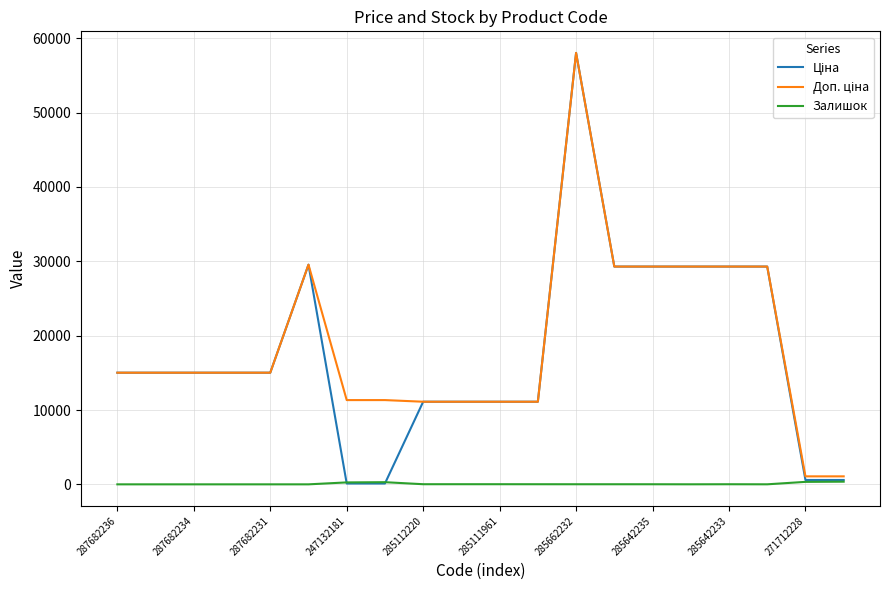

What is the maximum value shown in the chart?

58037.0